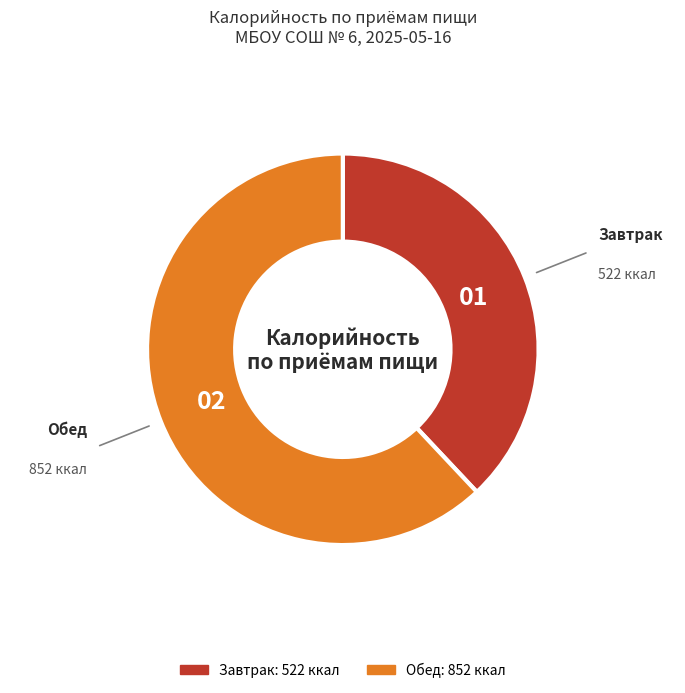

Do Завтрак and Обед together represent more than half of the pie?

Yes